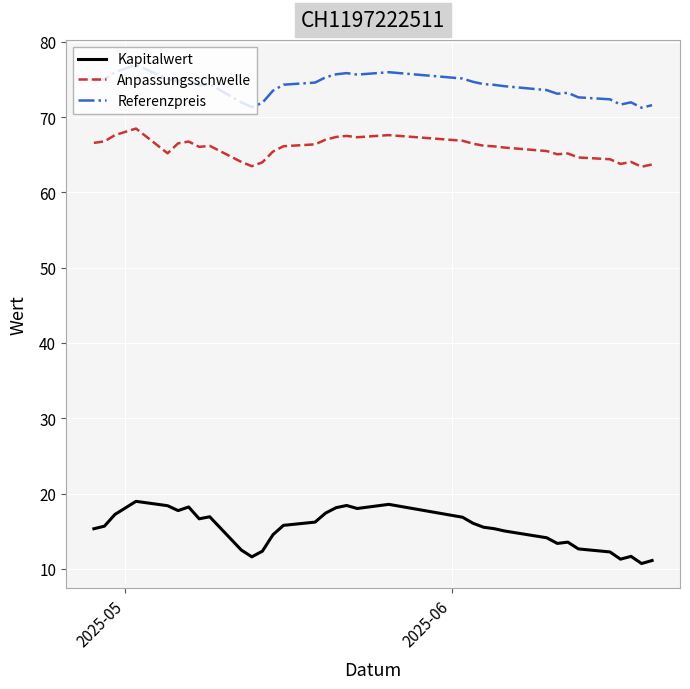

True or false: Kapitalwert and Referenzpreis intersect in this chart.

False